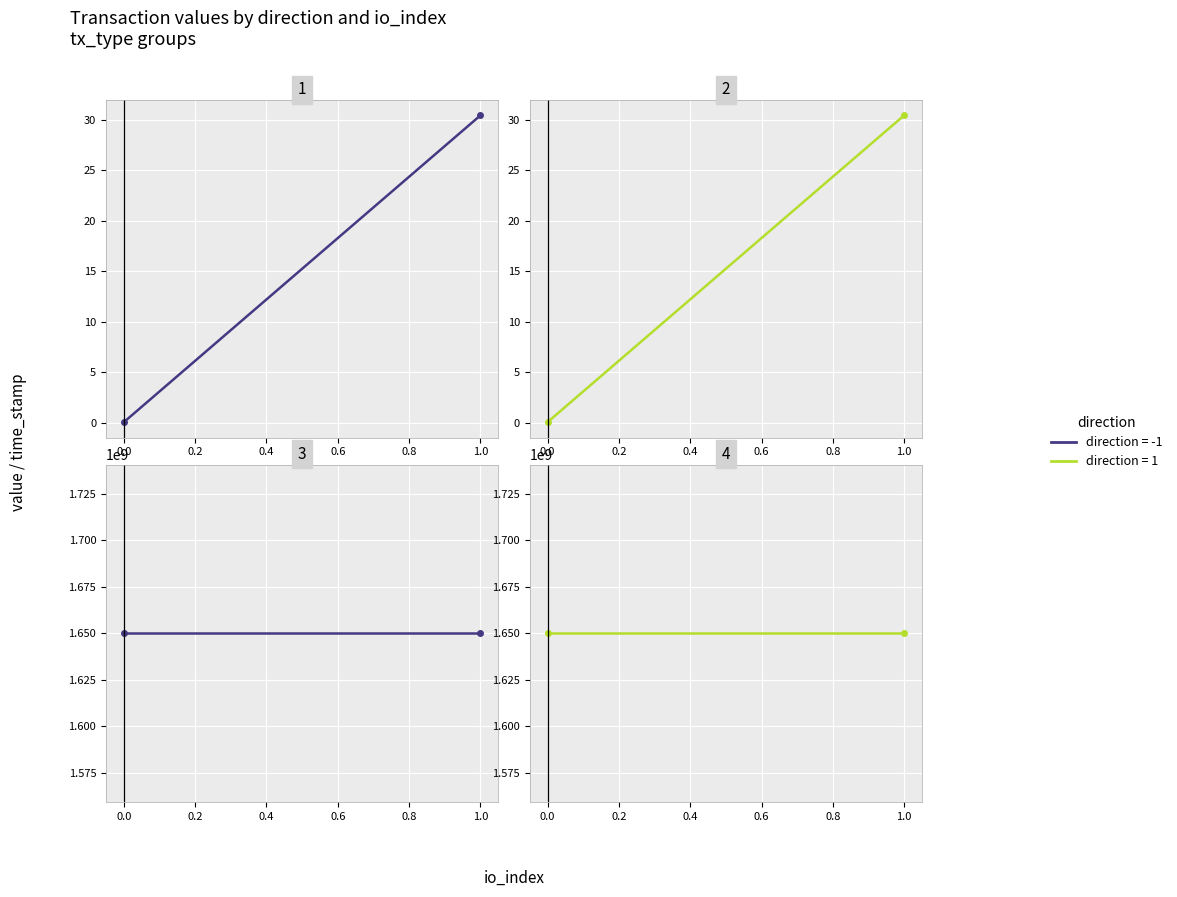

Which series has the largest total across all categories?

time_stamp